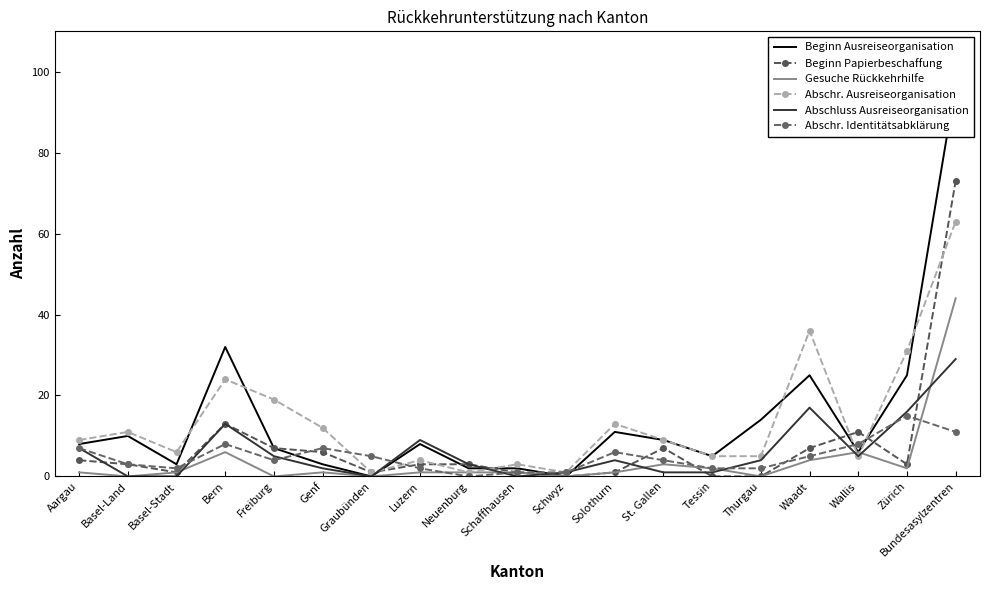

What is the difference between the Abschluss Ausreiseorganisation values at Genf and Basel-Land?

2